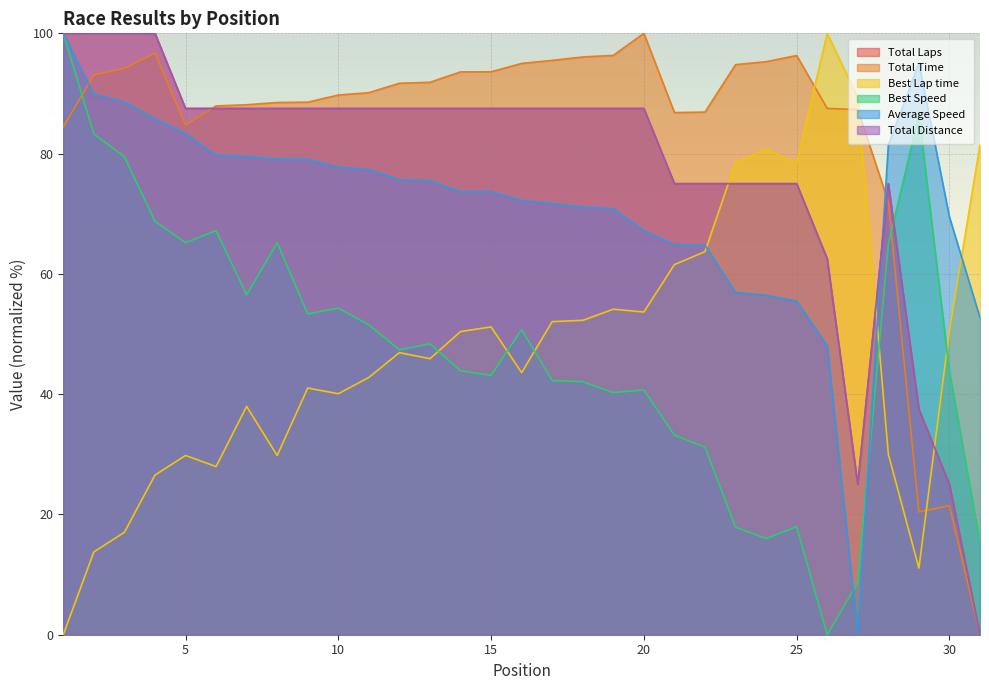

Reading left to right, what are all the values shown in this chart?

Total Laps: 100.0	100.0	100.0	100.0	87.5	87.5	87.5	87.5	87.5	87.5	87.5	87.5	87.5	87.5	87.5	87.5	87.5	87.5	87.5	87.5	75.0	75.0	75.0	75.0	75.0	62.5	25.0	75.0	37.5	25.0	0.0
Total Time: 84.4	93.1	94.2	96.7	84.8	87.9	88.1	88.5	88.6	89.7	90.1	91.7	91.9	93.6	93.6	95.0	95.5	96.1	96.3	100.0	86.8	86.9	94.8	95.3	96.3	87.5	87.3	72.0	20.4	21.5	0.0
Best Lap time: 0.0	13.8	17.0	26.5	29.8	28.0	38.0	29.8	41.0	40.1	42.8	46.9	45.9	50.4	51.2	43.6	52.1	52.3	54.1	53.7	61.5	63.7	78.5	80.7	78.4	100.0	89.3	30.0	11.1	50.5	81.5
Best Speed: 100.0	83.3	79.5	68.8	65.2	67.2	56.5	65.2	53.3	54.3	51.5	47.4	48.4	43.9	43.1	50.7	42.3	42.1	40.3	40.7	33.2	31.2	17.9	16.0	18.0	0.0	8.7	64.9	86.5	43.8	15.3
Average Speed: 100.0	89.9	88.6	85.8	83.3	79.7	79.5	79.1	79.1	77.8	77.3	75.7	75.5	73.7	73.7	72.2	71.7	71.1	70.9	67.2	64.9	64.8	56.9	56.5	55.5	48.1	0.0	81.4	95.0	69.5	52.7
Total Distance: 100.0	100.0	100.0	100.0	87.5	87.5	87.5	87.5	87.5	87.5	87.5	87.5	87.5	87.5	87.5	87.5	87.5	87.5	87.5	87.5	75.0	75.0	75.0	75.0	75.0	62.5	25.0	75.0	37.5	25.0	0.0